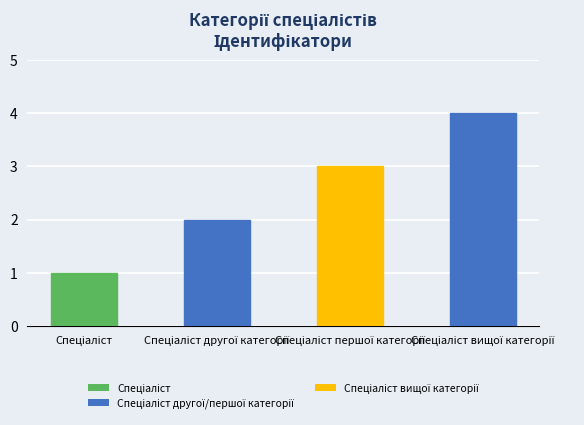

What is the sum of all values?

10